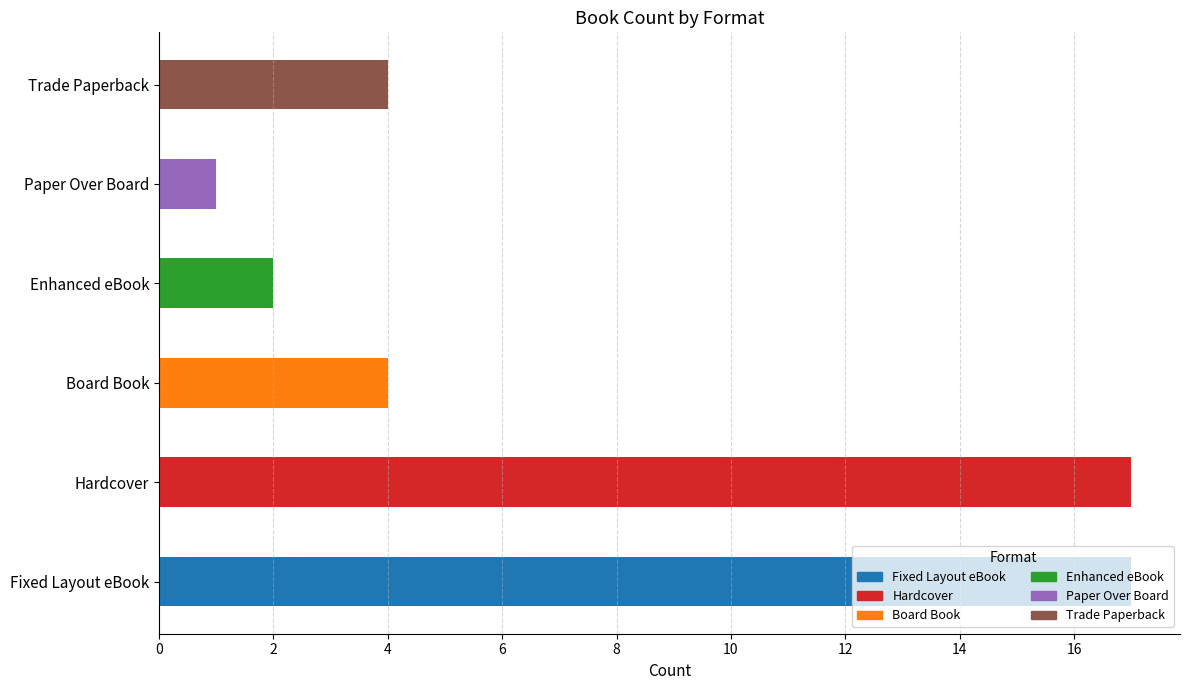

What is the sum of all values?

45